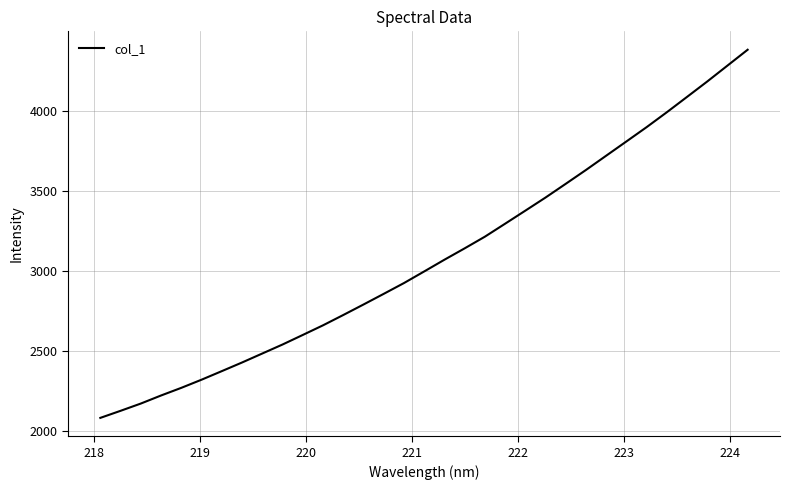

What is the smallest value displayed?

2082.2